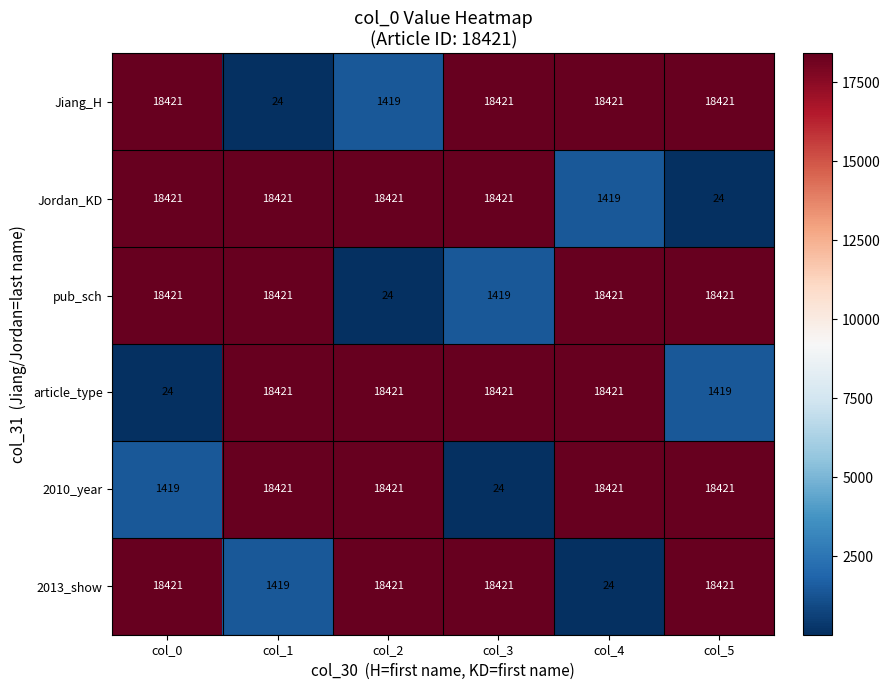

The Jiang_H series shows 25086 at col_5. True or false?

False